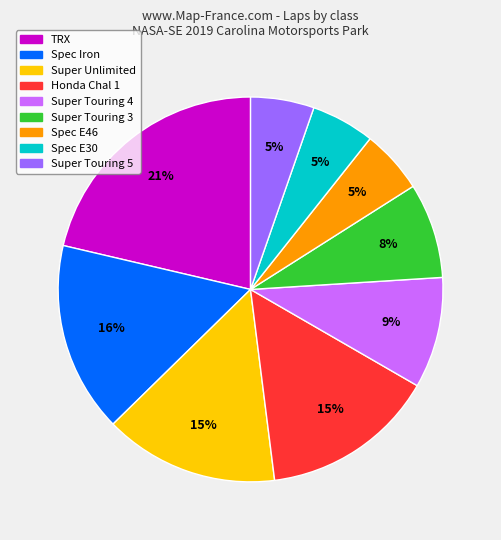

Is there any slice that represents more than half of the pie?

No